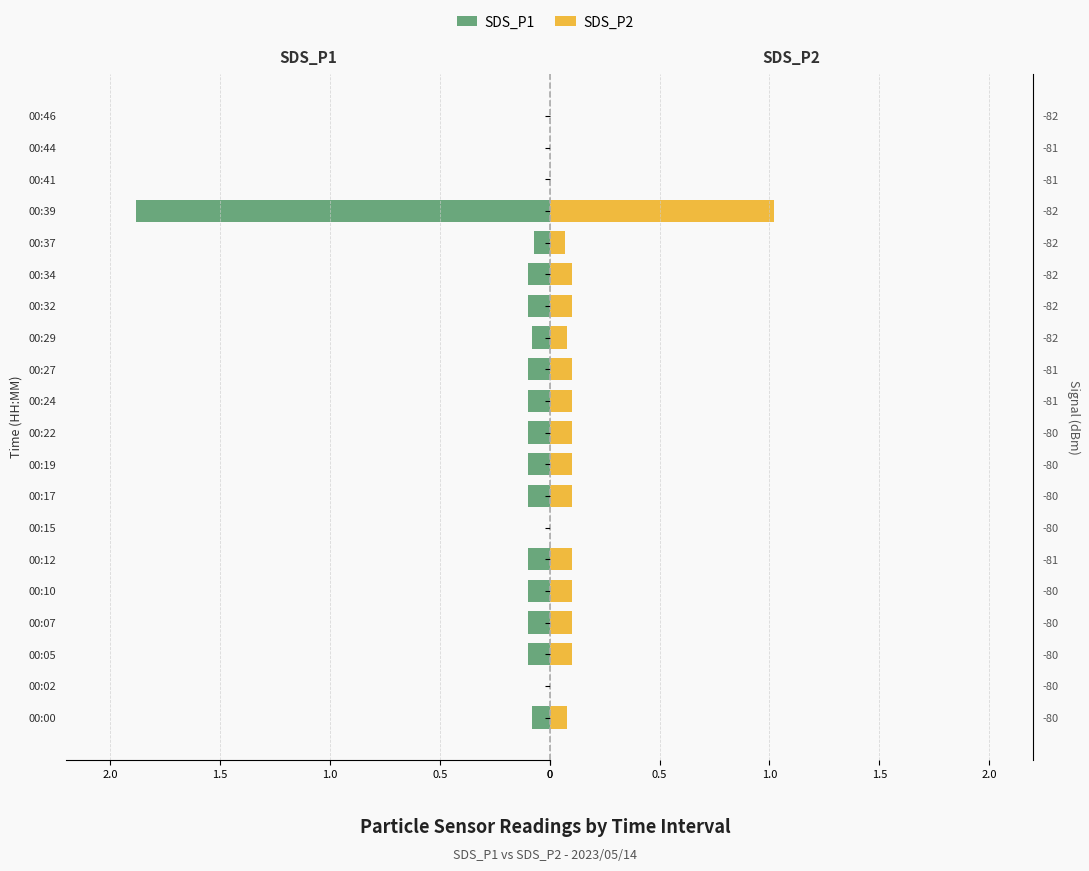

What is the value of the SDS_P1 bar at the 11th from the left?

-0.1